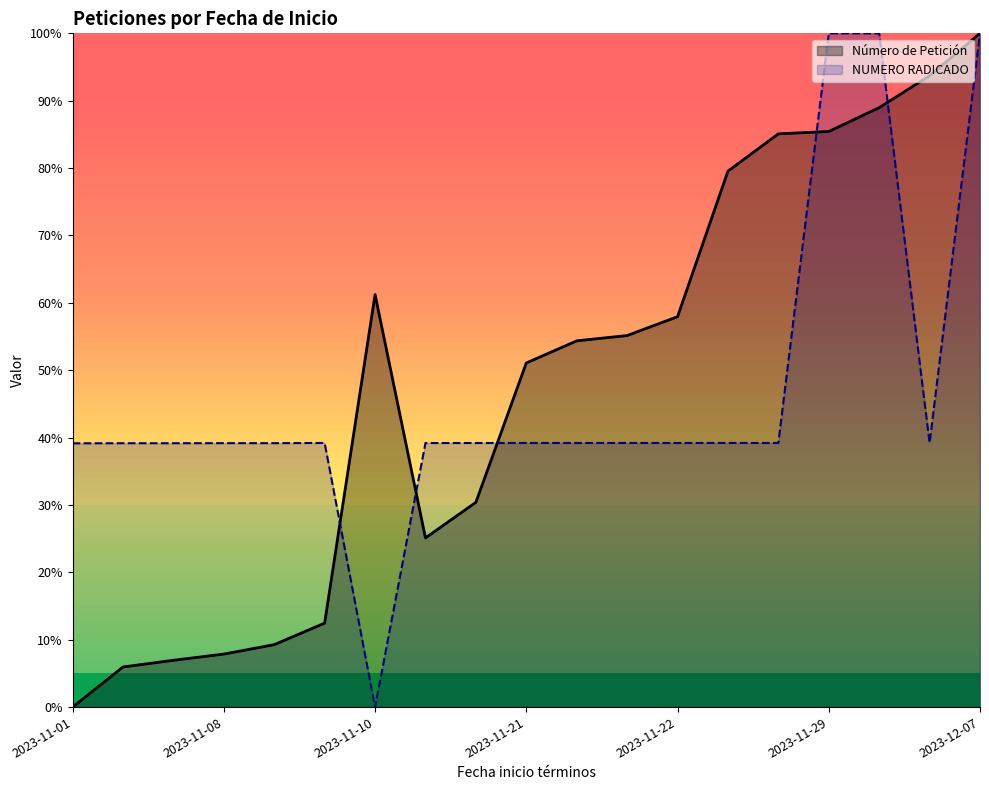

The value of NUMERO RADICADO at 2023-11-08 is 13.0. True or false?

False